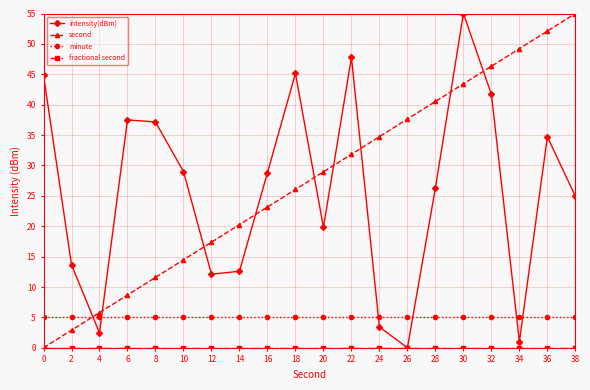

At which category does intensity(dBm) reach its first local valley?

4